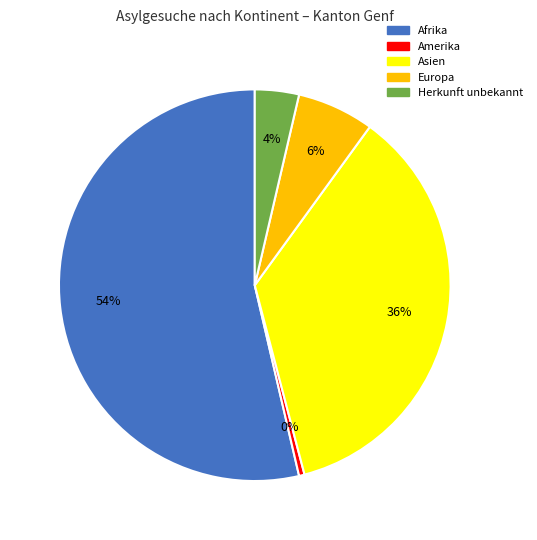

To the nearest percent, what is the difference between the Europa and Amerika slice percentages?

6%